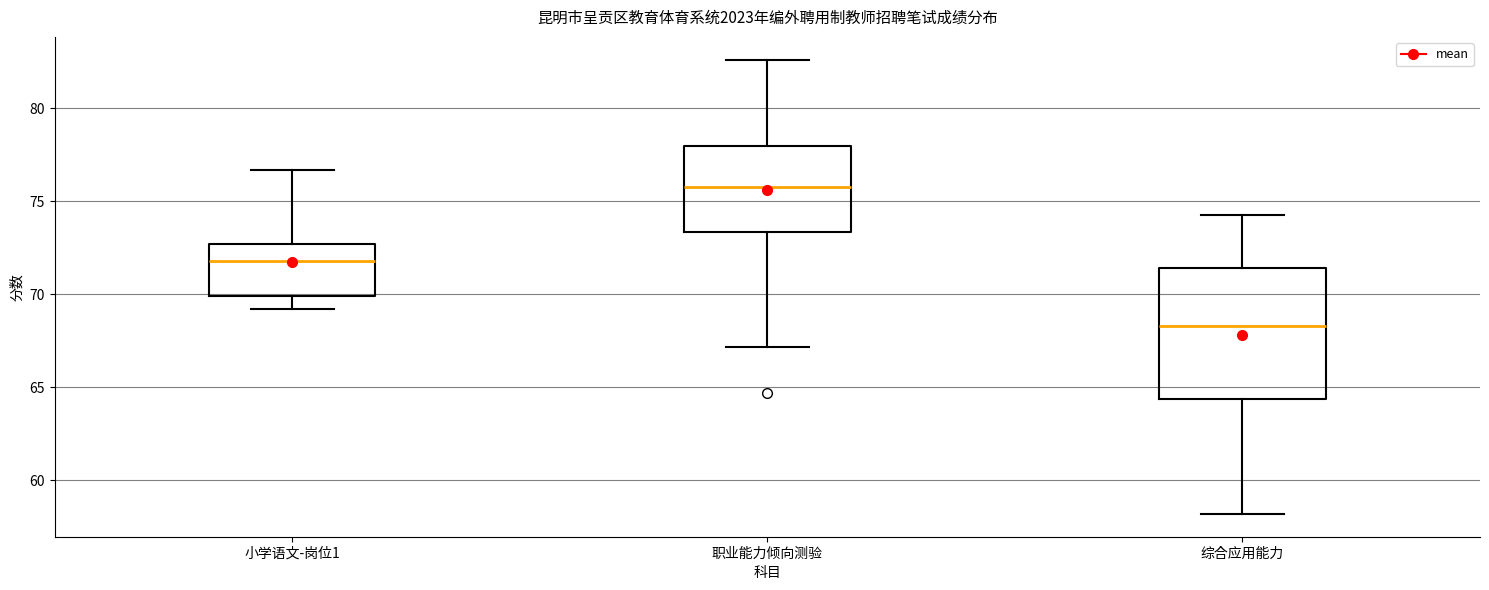

Comparing the boxes themselves (not the whiskers), which one is the tallest?

综合应用能力